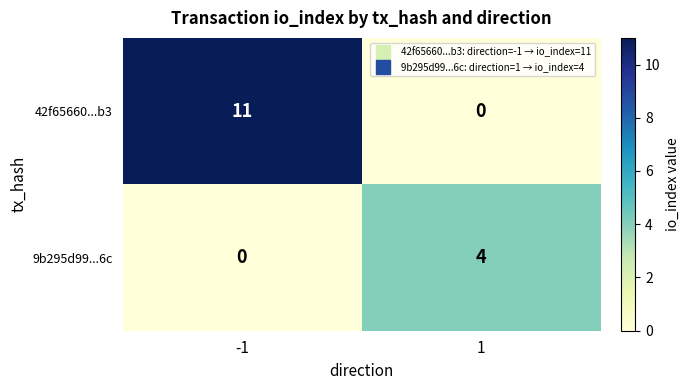

Rank the series by their maximum value, from highest to lowest.

42f65660...b3, 9b295d99...6c